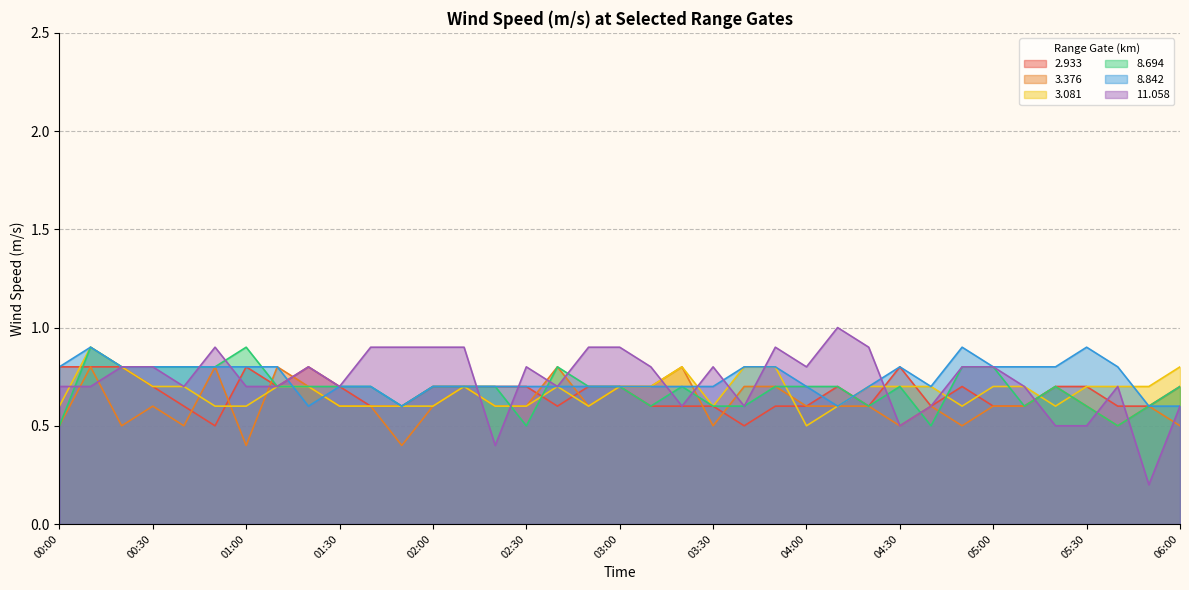

Which category has the lowest value in the   8.842 series?

01:20